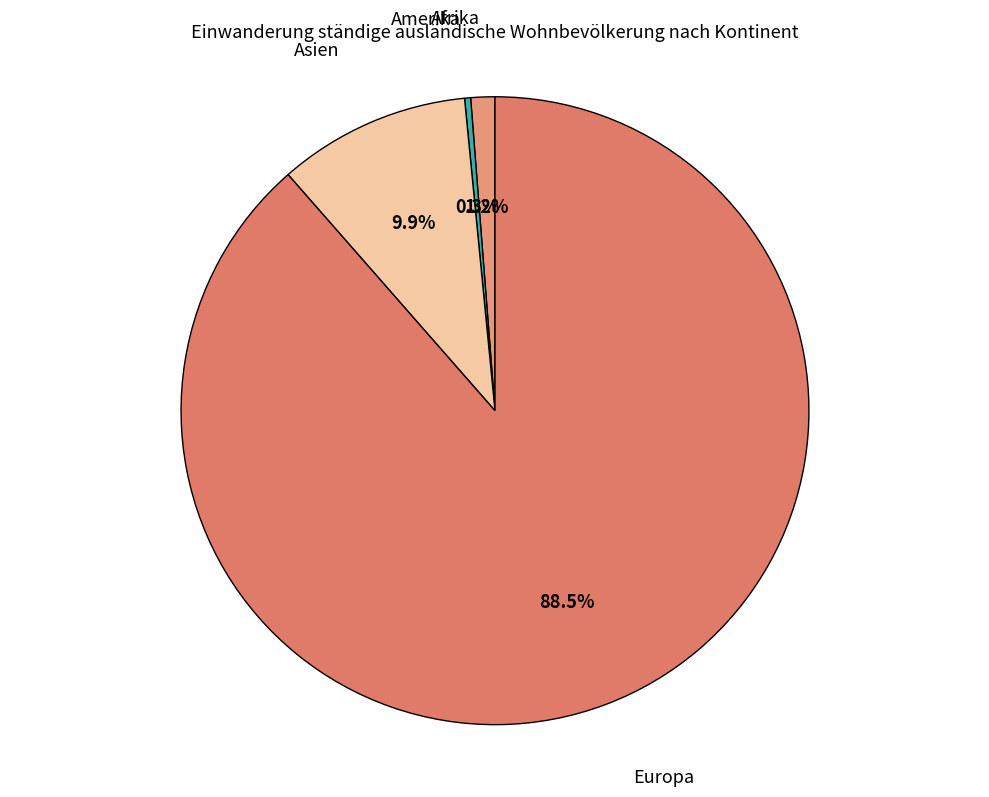

Count the number of slices in the pie.

4